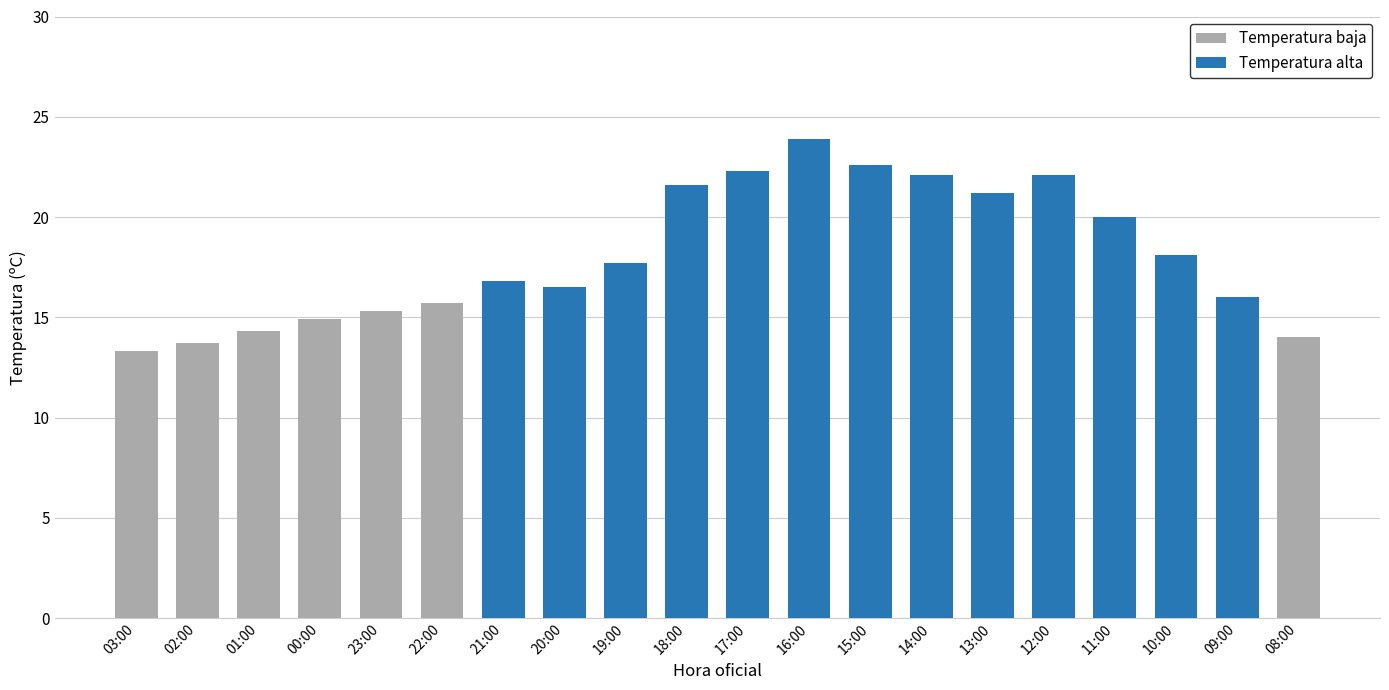

What is the change in value from 23:00 to 09:00?

+0.7